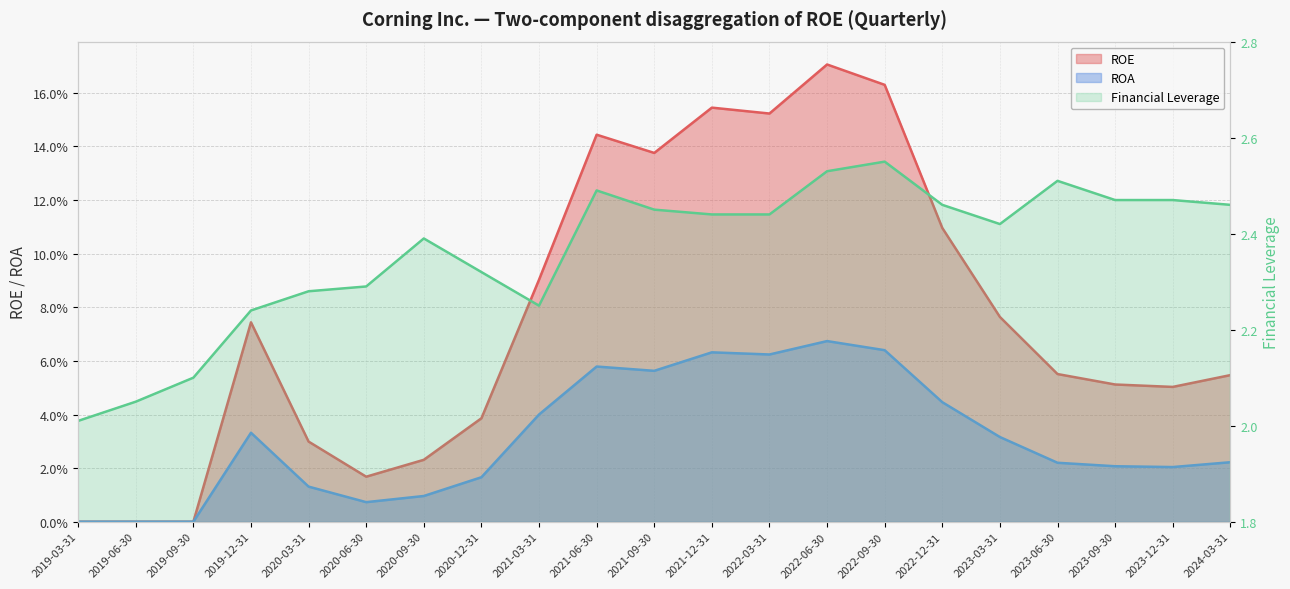

How many data points in ROE are above 0?

18